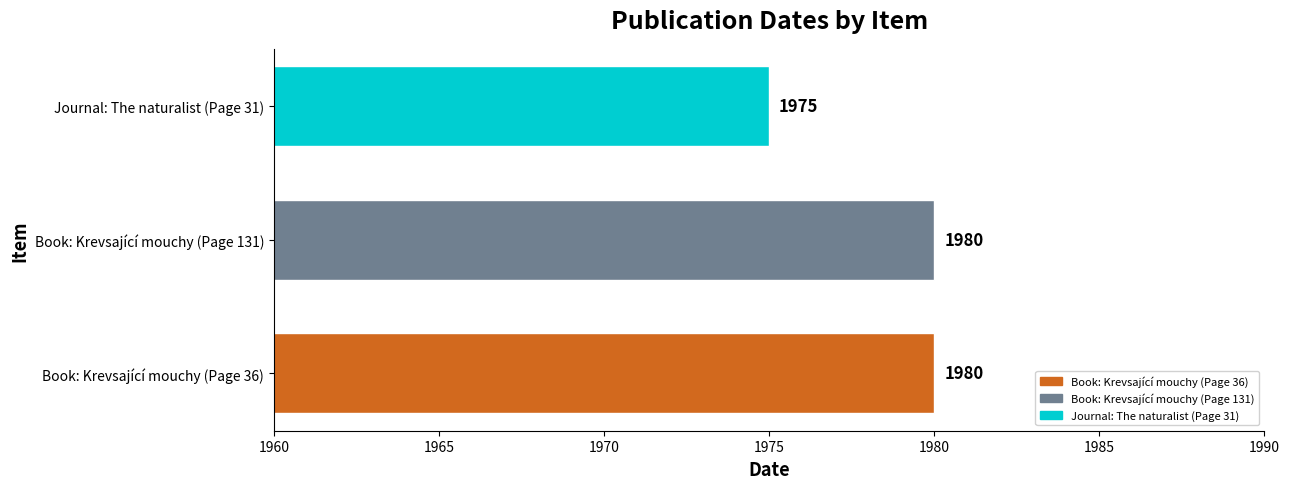

Which label corresponds to the smallest value in the chart?

Journal: The naturalist (Page 31)